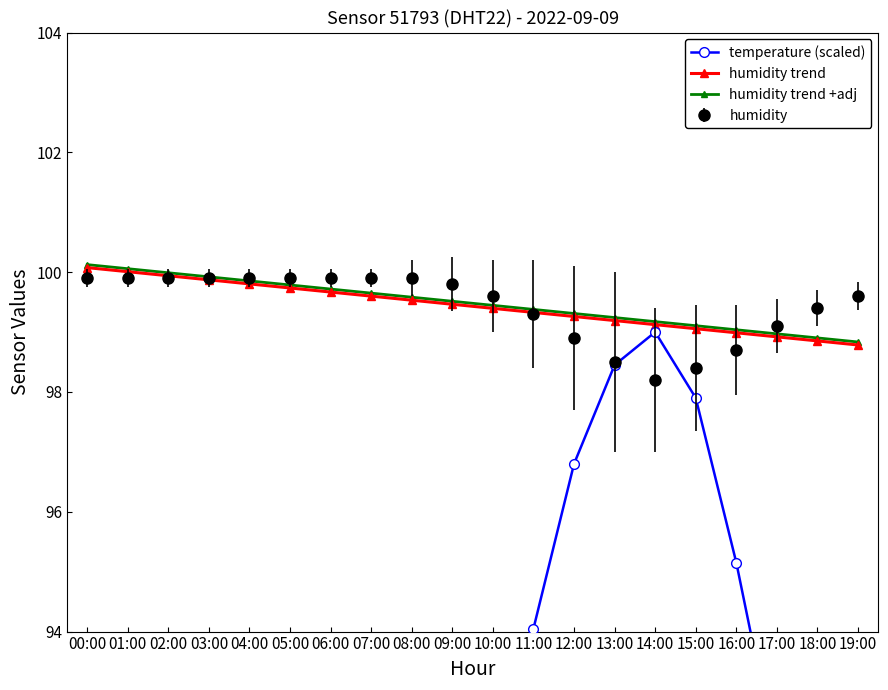

What is the label of the 10th point from the left?

09:00